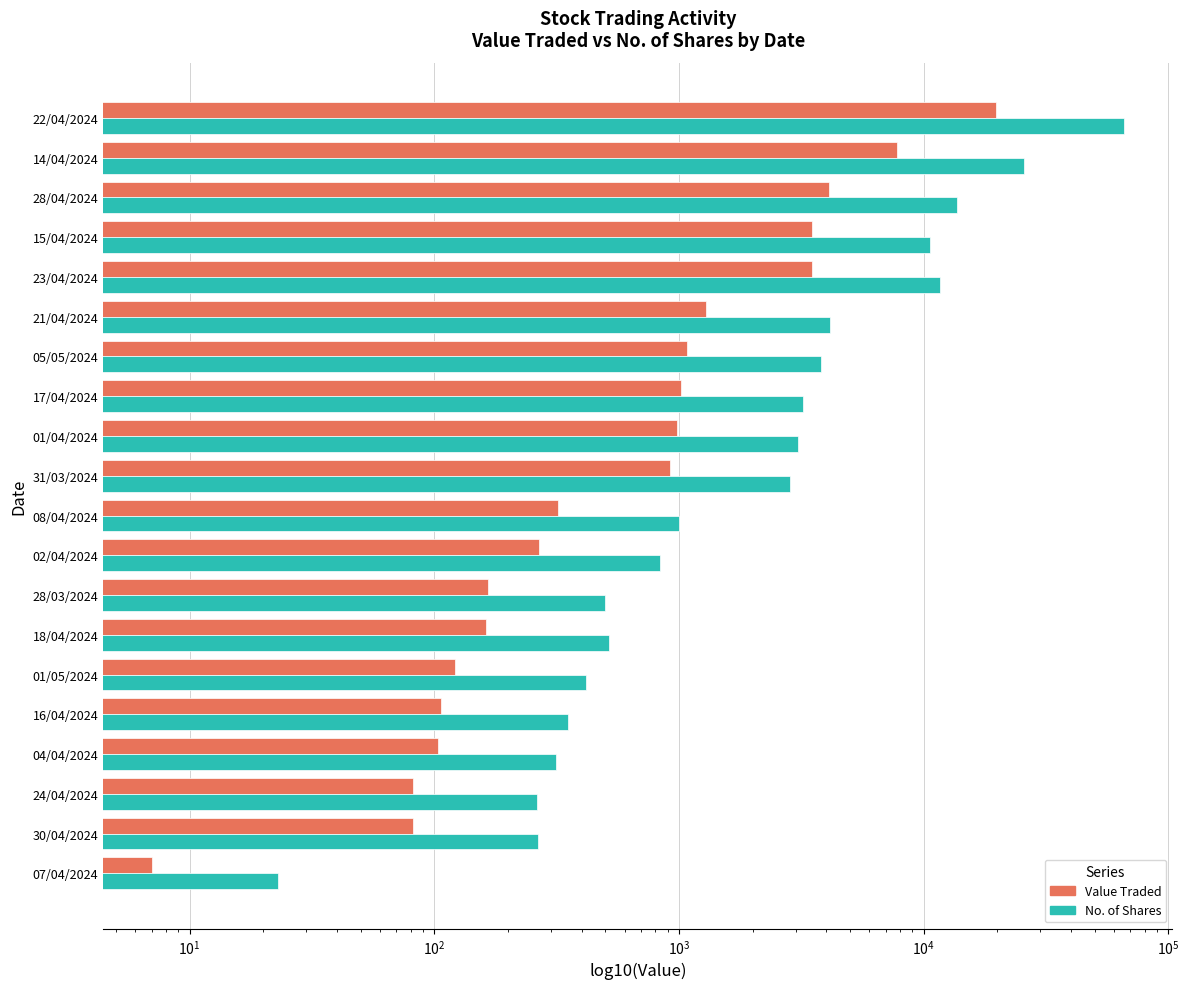

Where does the Value Traded series first go above 919?

01/04/2024